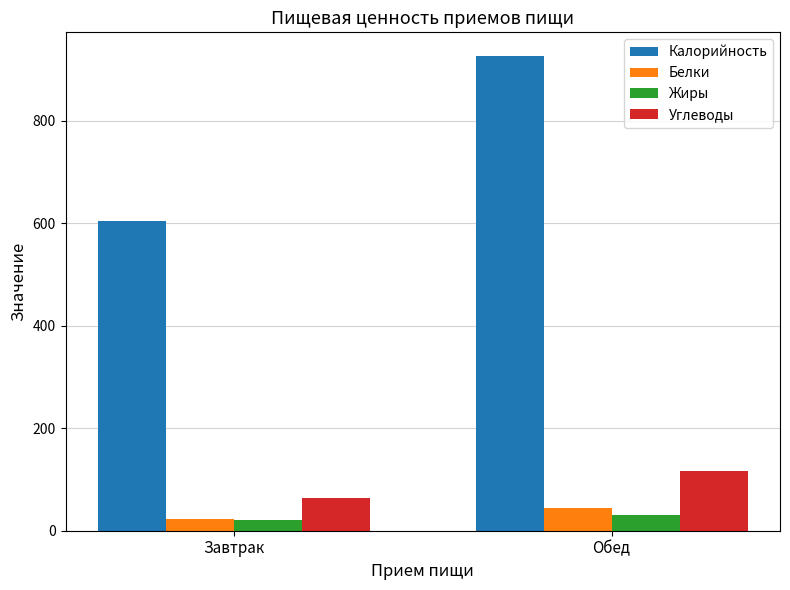

How many distinct data groups are displayed?

4